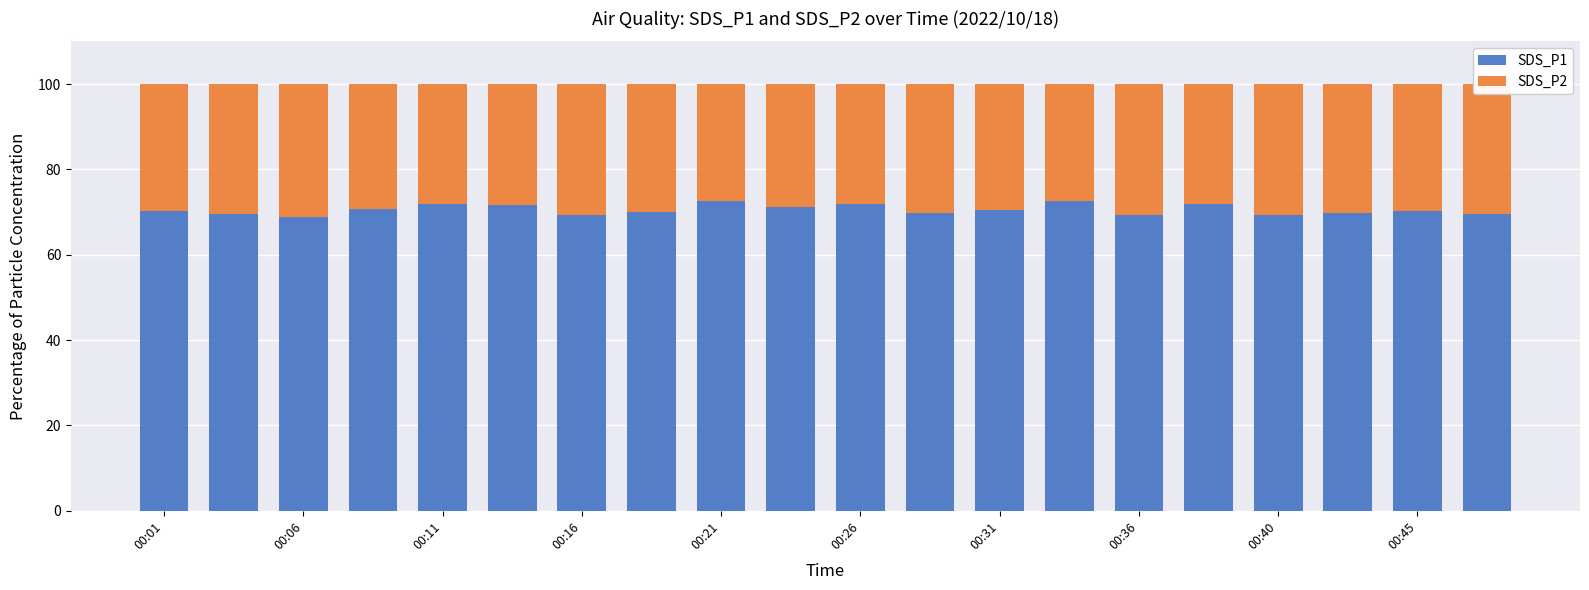

What is the difference between the maximum and second lowest values in the SDS_P1 series?

3.3